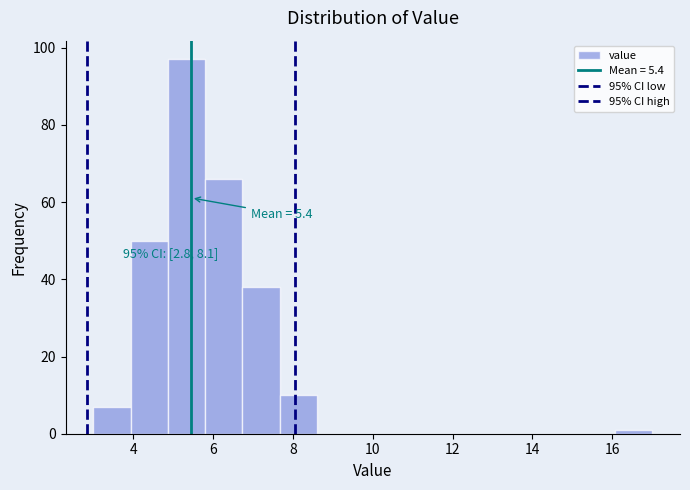

Which range on the x-axis has the tallest bar?

4.8 to 5.8